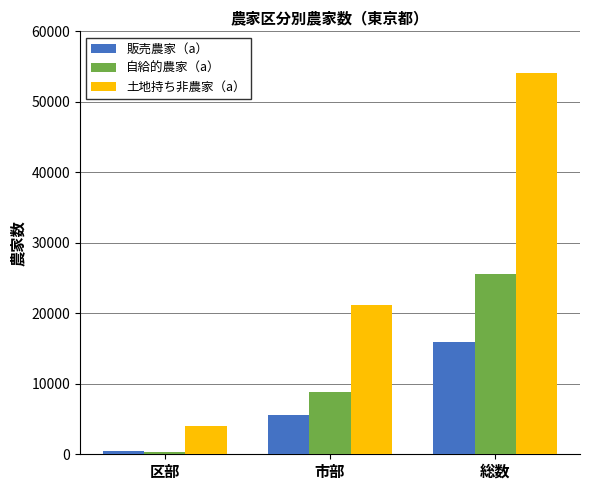

What is the label of the 2nd bar from the left?

市部